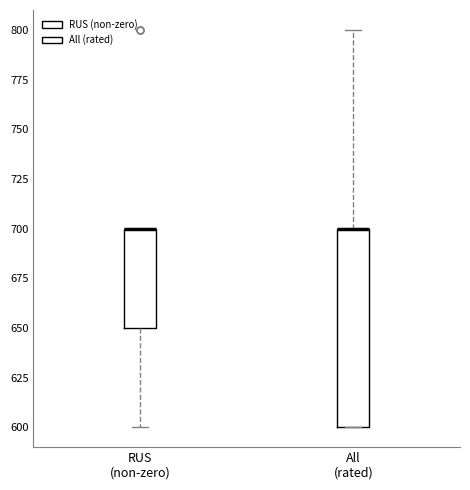

Which box is the tallest, from its lower edge to its upper edge?

All (rated)